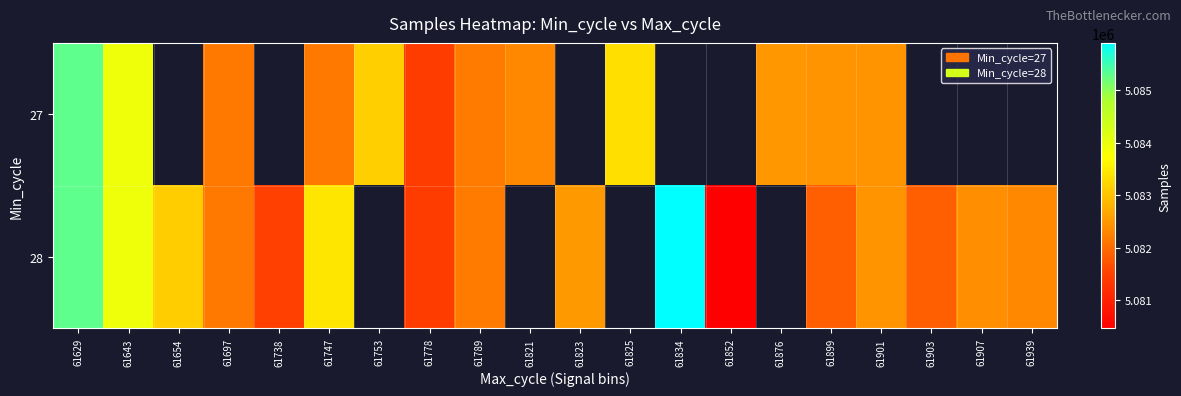

At which category is the sum across all series the highest?

61629